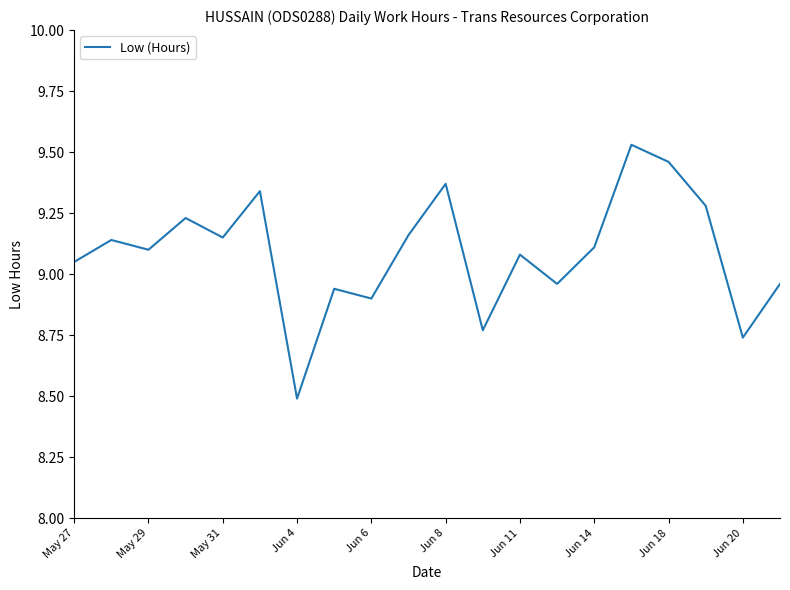

True or false: there are more than 0 points higher than both neighbors.

True